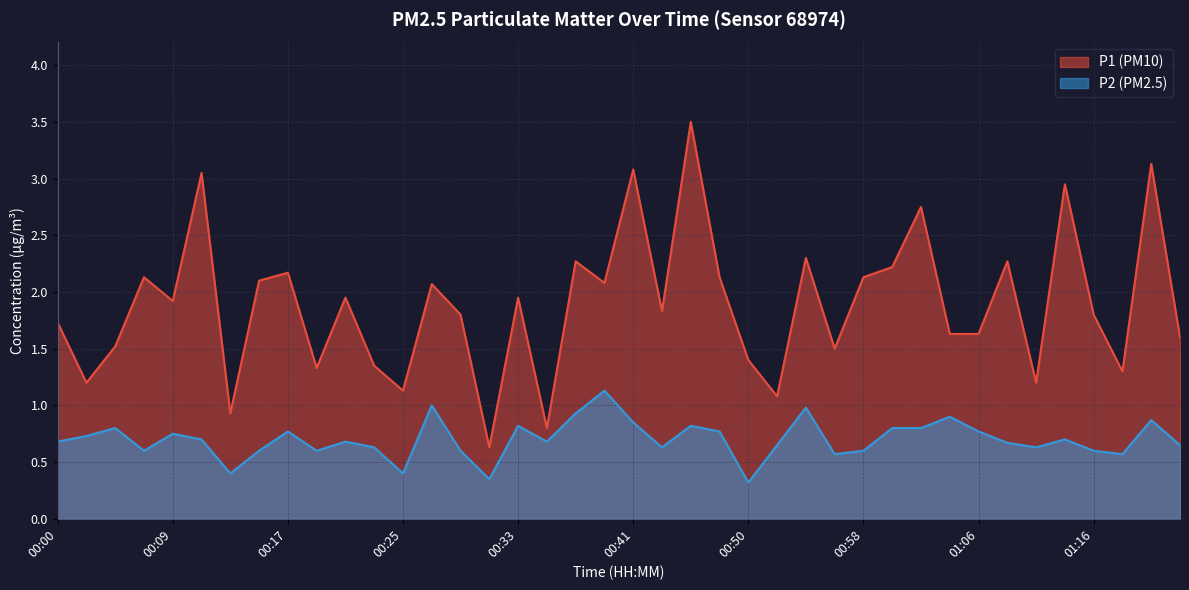

Count the number of data series in this chart.

2